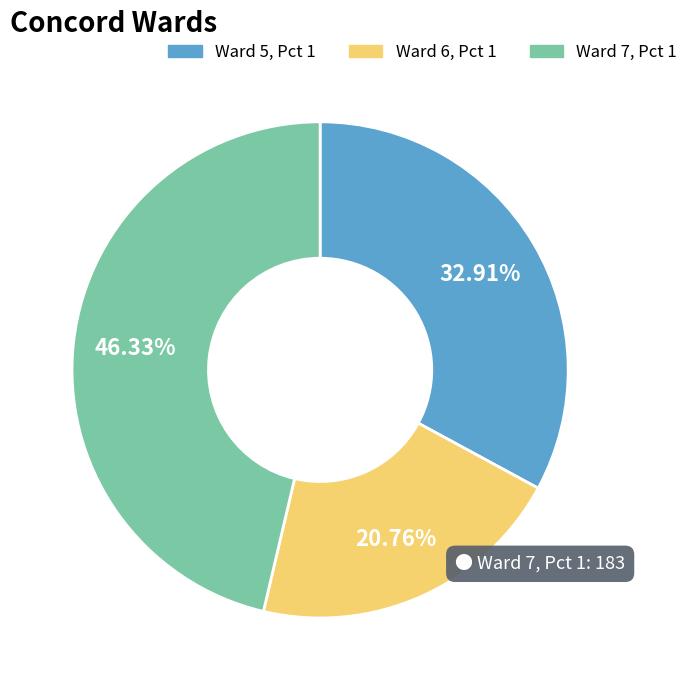

Combined, do Ward 5, Pct 1 and Ward 6, Pct 1 account for over 50%?

Yes